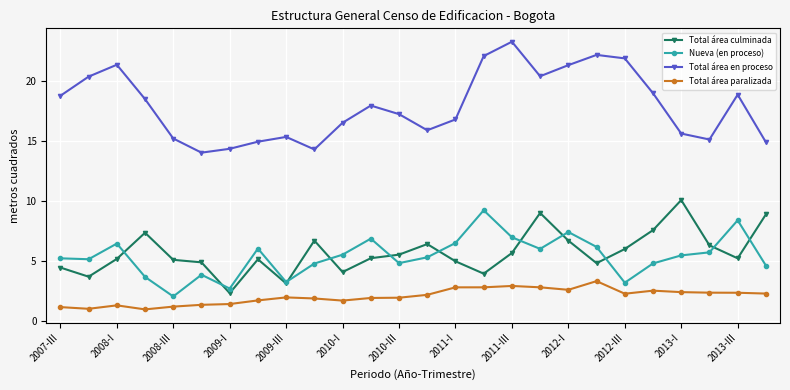

At how many categories does at least one series exceed 9?

26